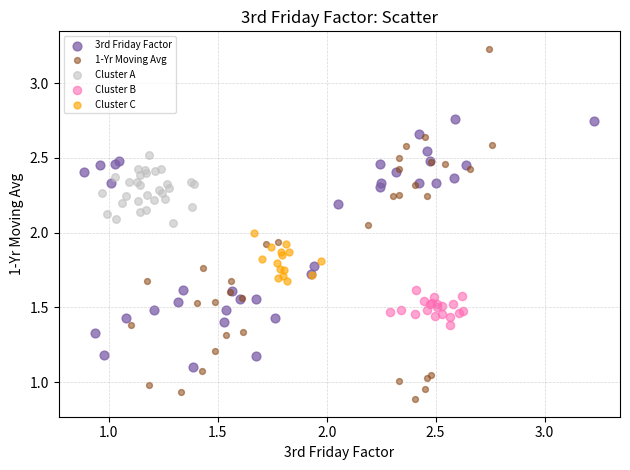

Which series has the widest spread of Y values?

1-Yr Moving Avg